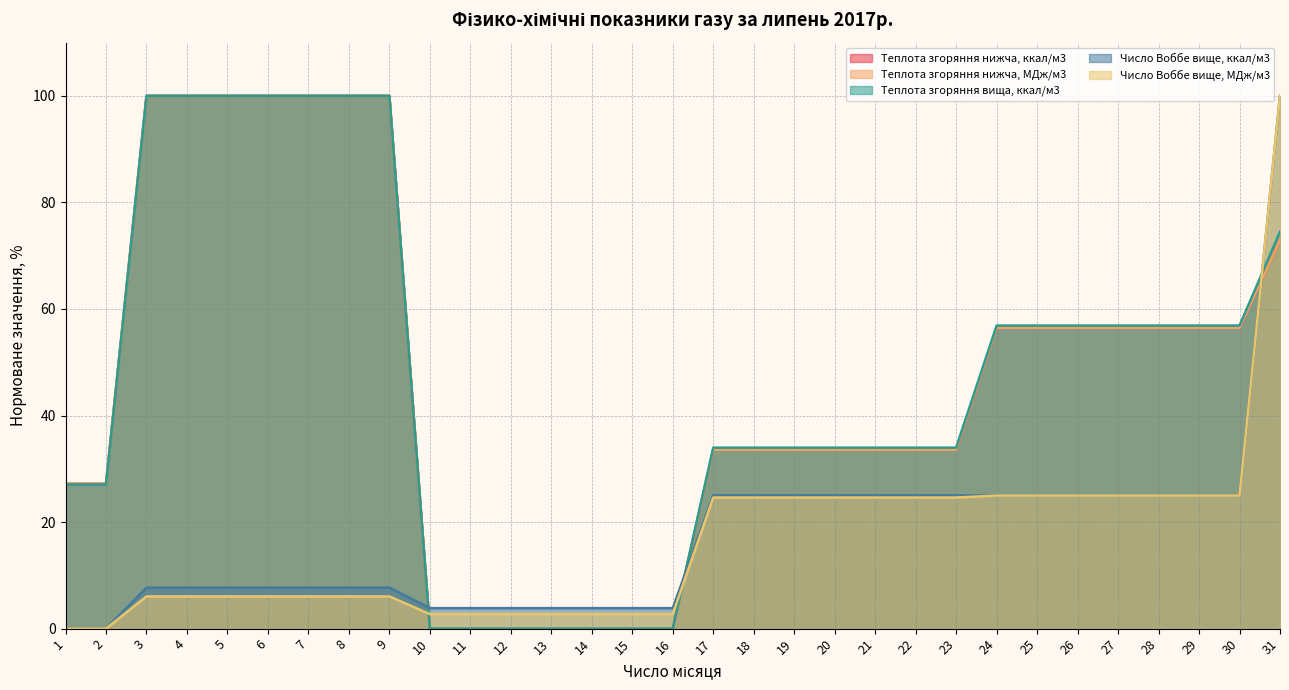

What is the approximate value of Число Воббе вище, ккал/м3 at 21?

25.0